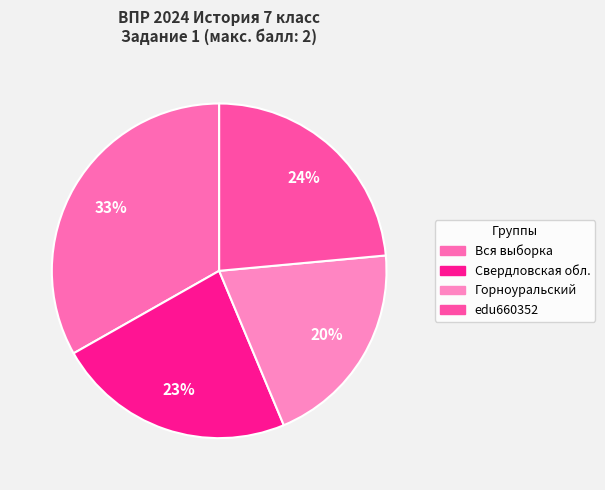

Does Горноуральский represent more than half of the total?

No